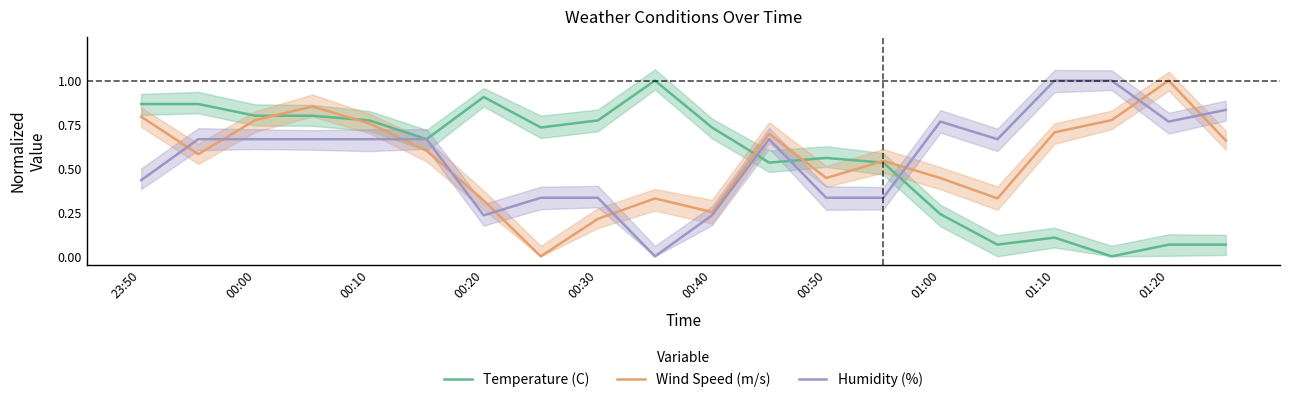

True or false: Wind Speed (m/s) and Humidity (%) intersect in this chart.

True